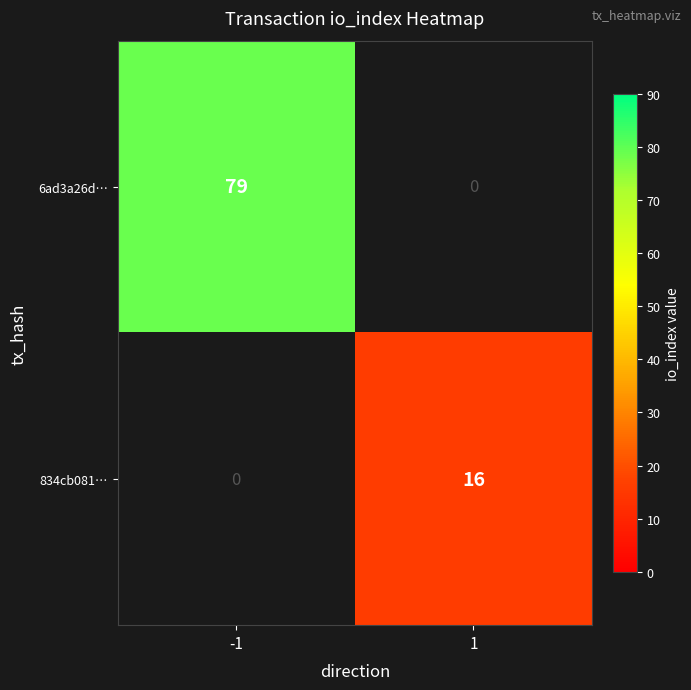

Which label corresponds to the largest value in the chart?

-1